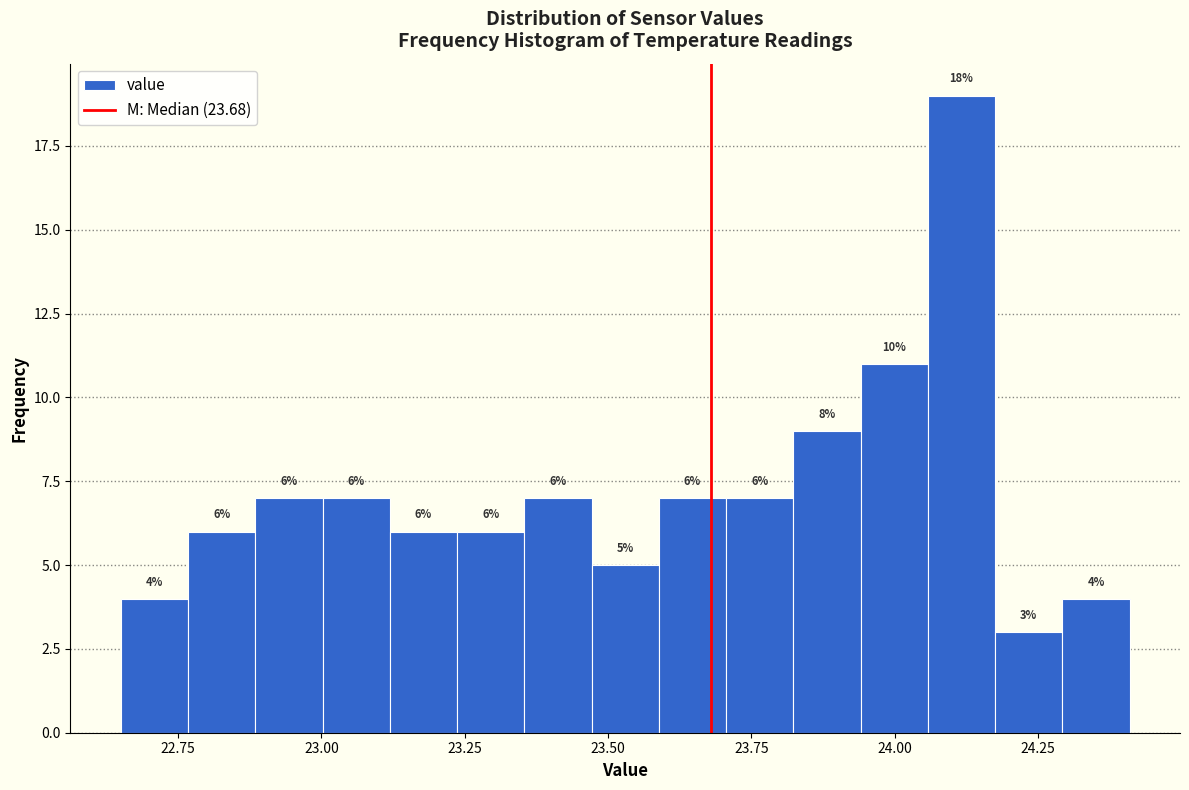

Read against the x-axis, roughly where is the centre of the tallest bar?

24.10